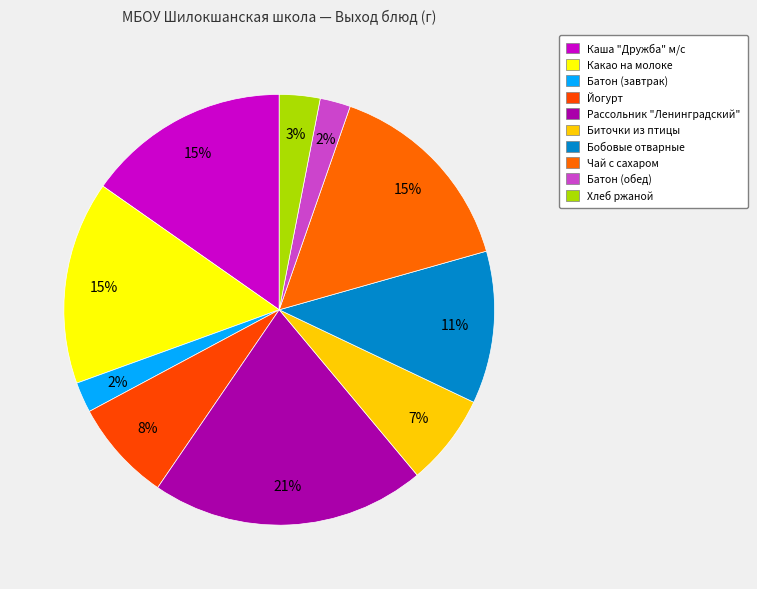

Count the number of slices in the pie.

10